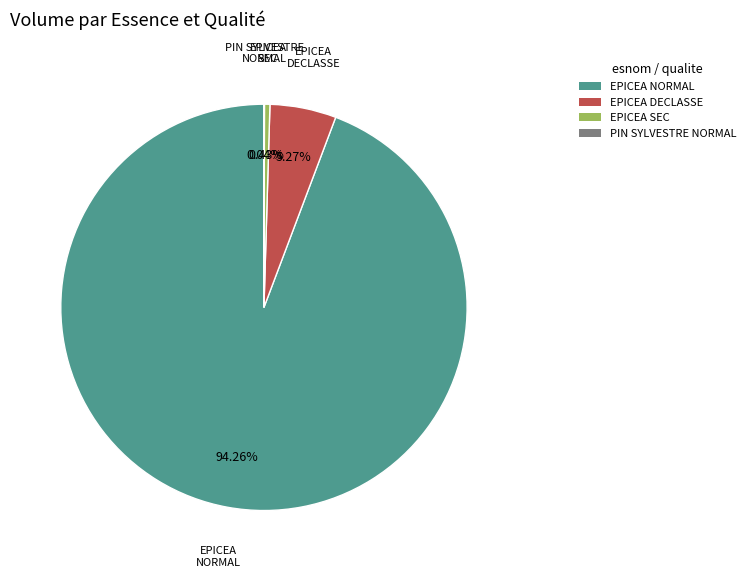

What is the largest slice in the pie chart?

EPICEA NORMAL